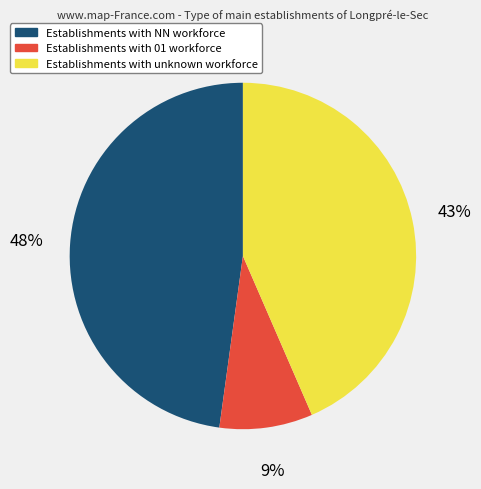

How many slices are in this pie chart?

3